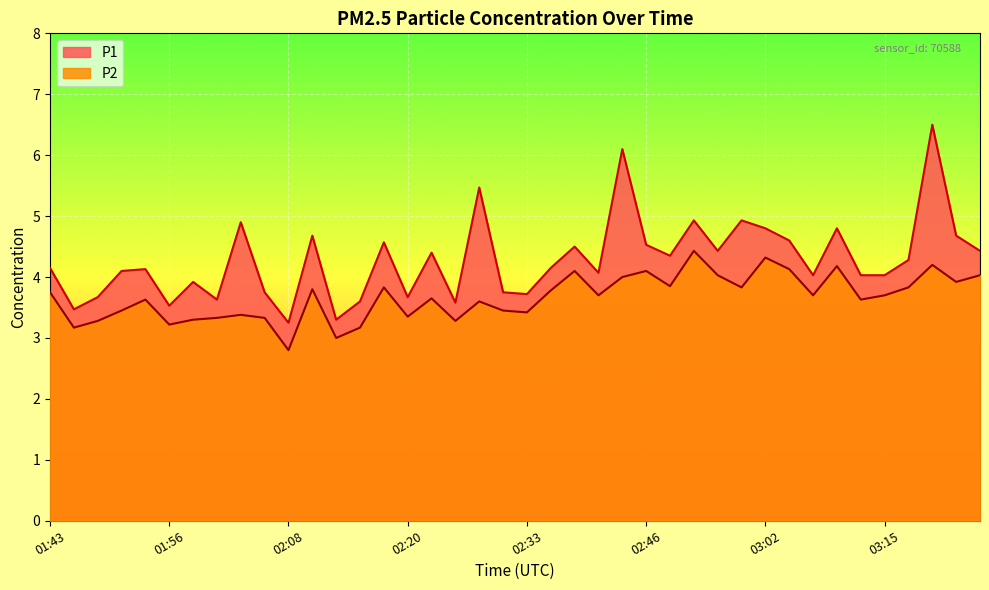

Reading left to right, list all the values displayed in this chart.

P1: 01:43=4.2	01:46=3.5	01:48=3.7	01:51=4.1	01:53=4.1	01:56=3.5	01:58=3.9	02:01=3.6	02:03=4.9	02:06=3.8	02:08=3.2	02:11=4.7	02:13=3.3	02:16=3.6	02:18=4.6	02:20=3.7	02:23=4.4	02:25=3.6	02:28=5.5	02:30=3.8	02:33=3.7	02:36=4.2	02:38=4.5	02:41=4.1	02:44=6.1	02:46=4.5	02:49=4.3	02:51=4.9	02:54=4.4	03:00=4.9	03:02=4.8	03:05=4.6	03:08=4.0	03:10=4.8	03:13=4.0	03:15=4.0	03:18=4.3	03:20=6.5	03:23=4.7	03:25=4.4
P2: 01:43=3.8	01:46=3.2	01:48=3.3	01:51=3.5	01:53=3.6	01:56=3.2	01:58=3.3	02:01=3.3	02:03=3.4	02:06=3.3	02:08=2.8	02:11=3.8	02:13=3.0	02:16=3.2	02:18=3.8	02:20=3.4	02:23=3.6	02:25=3.3	02:28=3.6	02:30=3.5	02:33=3.4	02:36=3.8	02:38=4.1	02:41=3.7	02:44=4.0	02:46=4.1	02:49=3.9	02:51=4.4	02:54=4.0	03:00=3.8	03:02=4.3	03:05=4.1	03:08=3.7	03:10=4.2	03:13=3.6	03:15=3.7	03:18=3.8	03:20=4.2	03:23=3.9	03:25=4.0